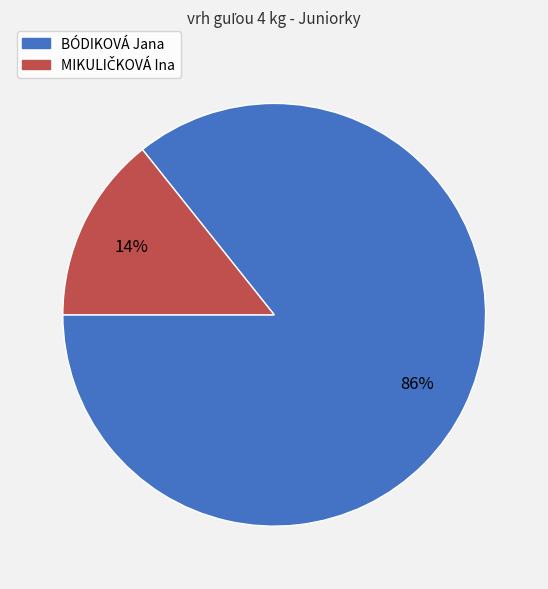

What is the largest slice in the pie chart?

BÓDIKOVÁ Jana